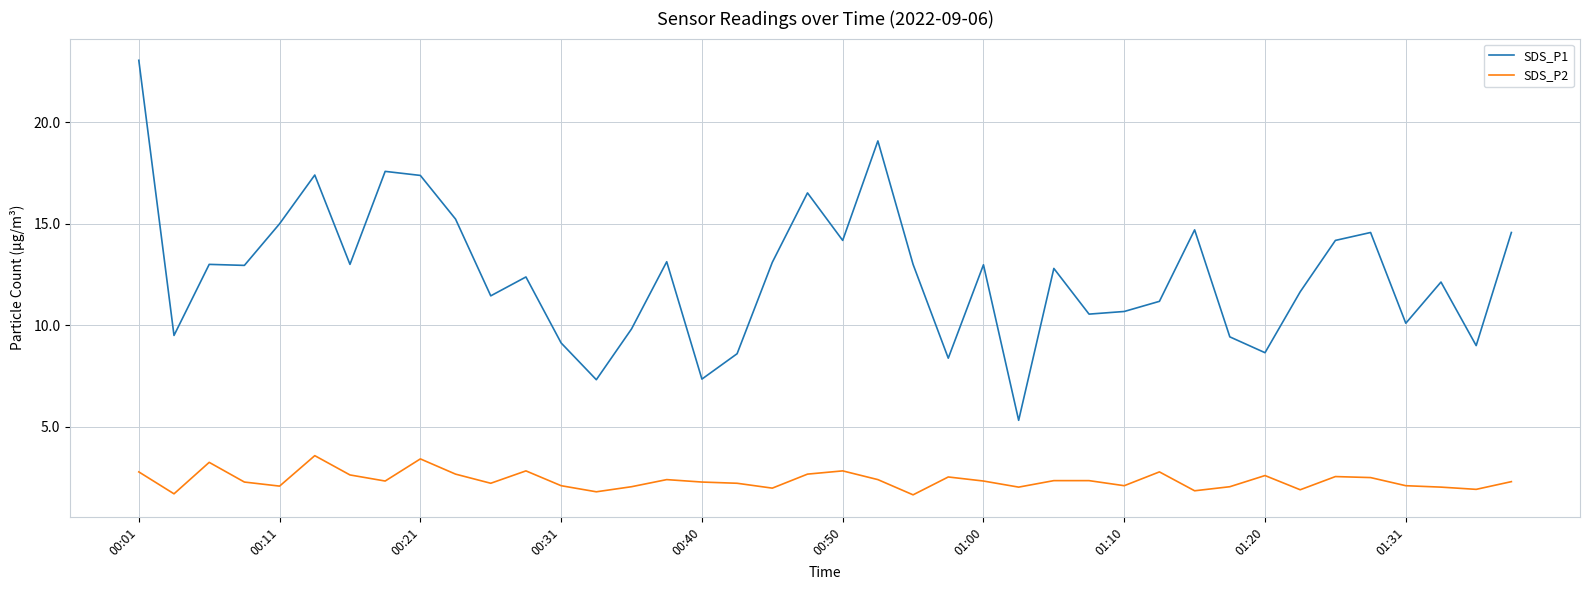

Which series has the largest total across all categories?

SDS_P1